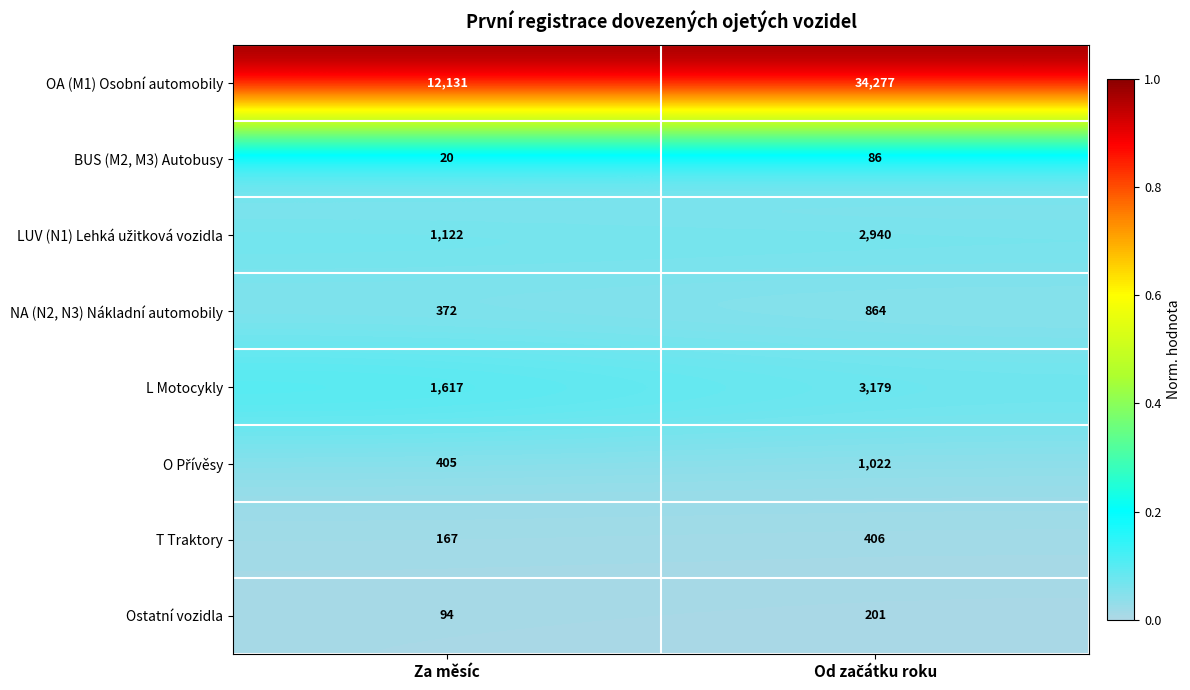

True or false: NA (N2, N3) Nákladní automobily has a value of 372 at Za měsíc.

True